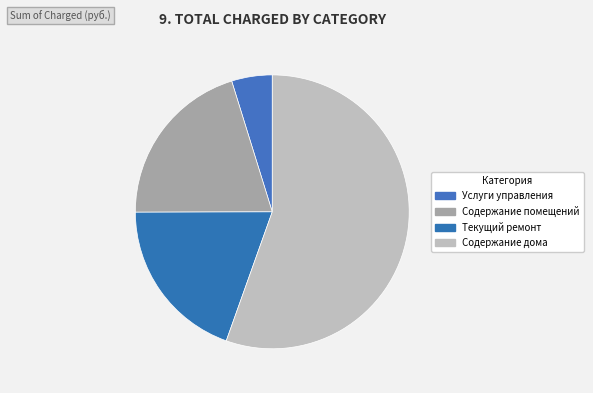

Does Содержание дома account for over 50% of the chart?

Yes